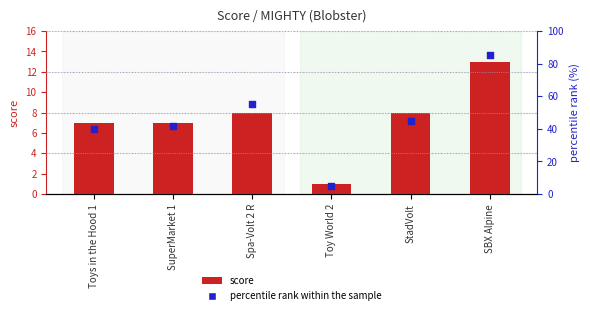

At how many categories does at least one series exceed 36?

5